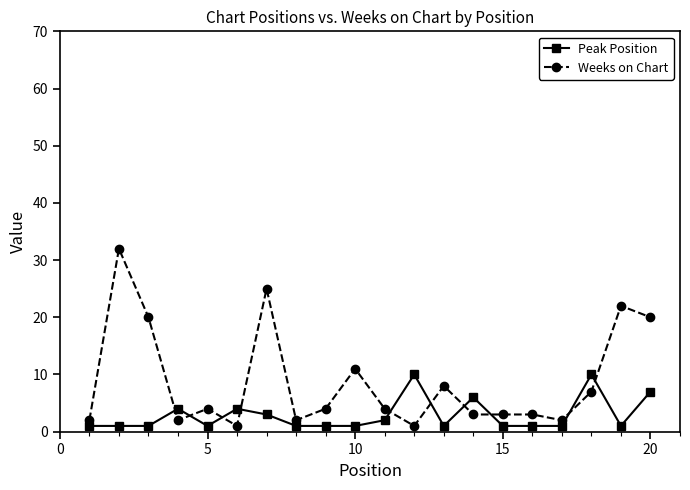

After their last crossing, which series has the higher values: Weeks on Chart or Peak Position?

Weeks on Chart